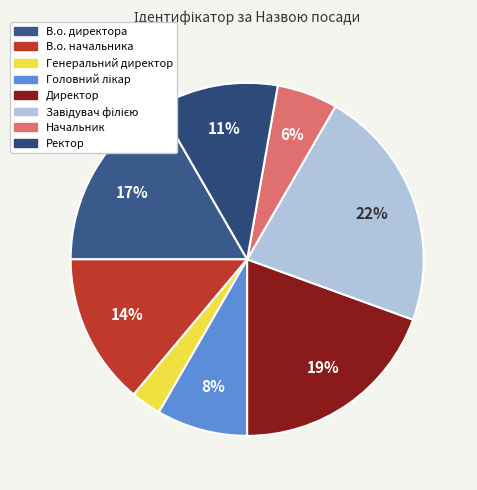

To the nearest percent, what is the average slice percentage?

12%